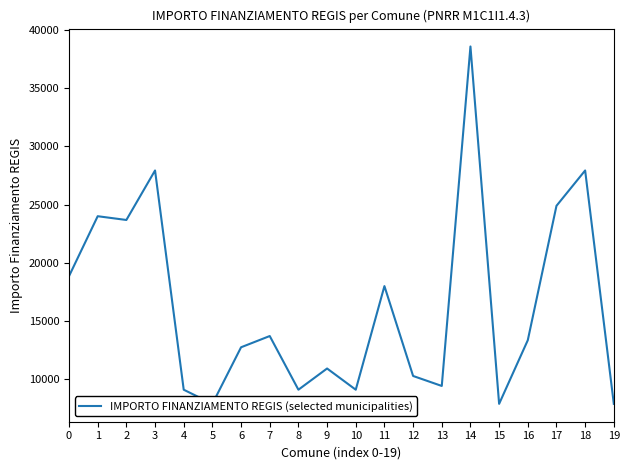

How many lines are shown in the chart?

1